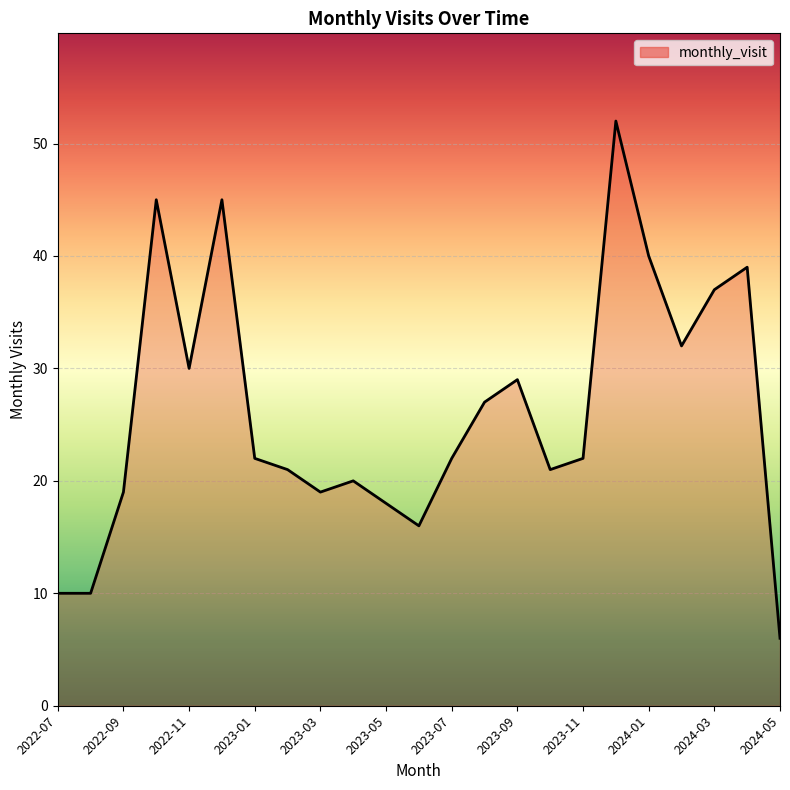

What is the maximum value shown in the chart?

52